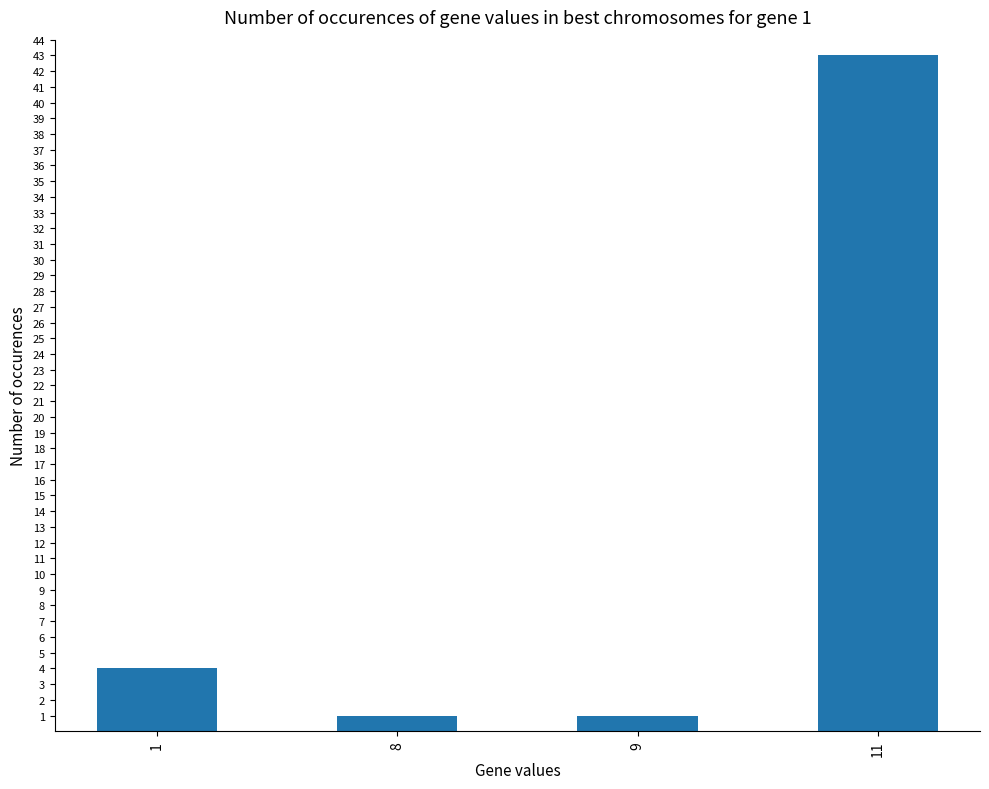

Approximately how many times larger is the value at 8 compared to 9?

1.0